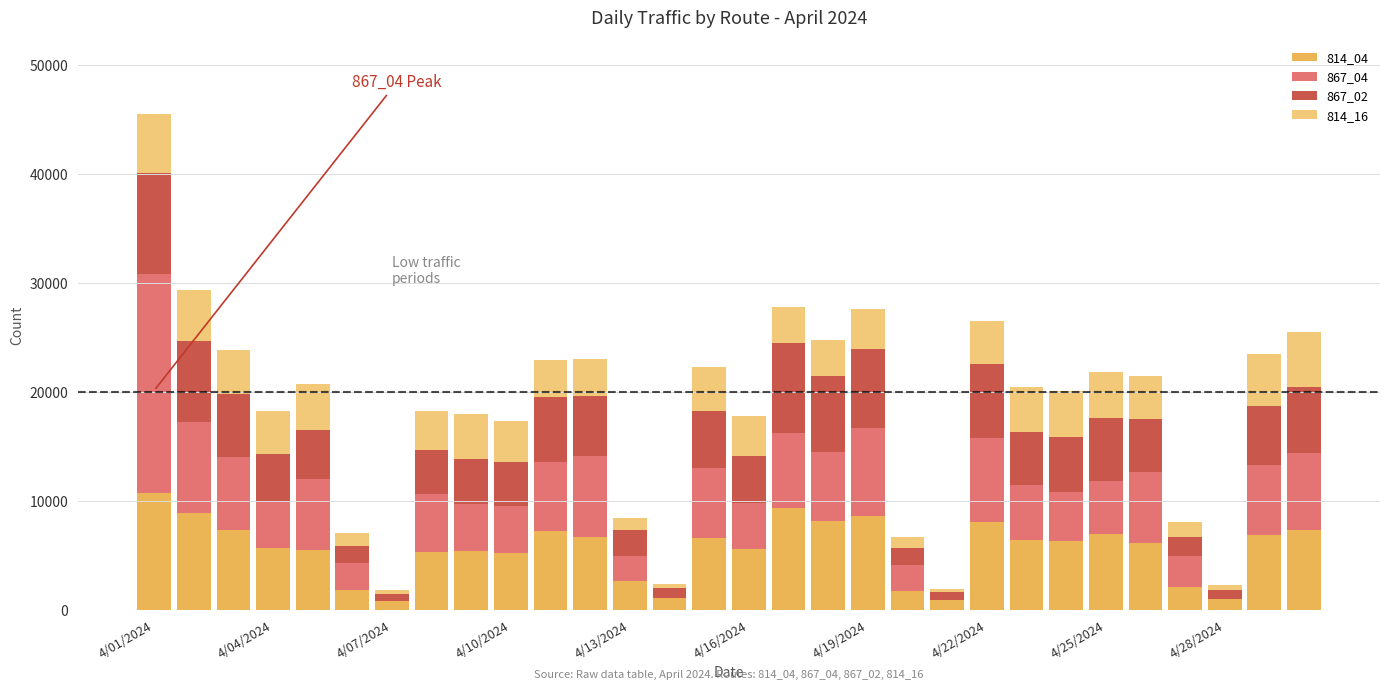

Which series has the largest total across all categories?

814_04